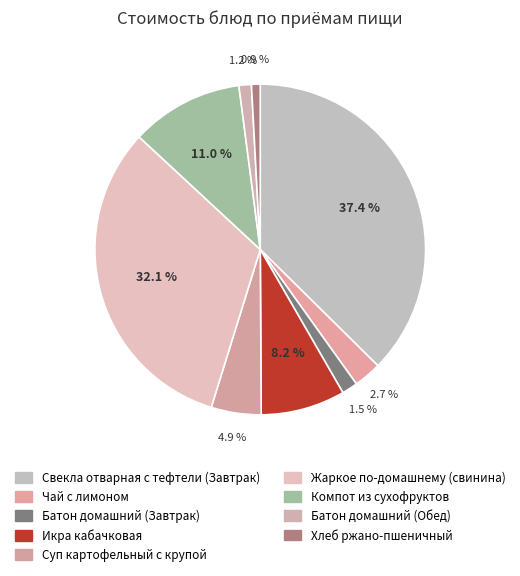

What percentage is the Свекла отварная с тефтели (Завтрак) slice, to the nearest percent?

37%